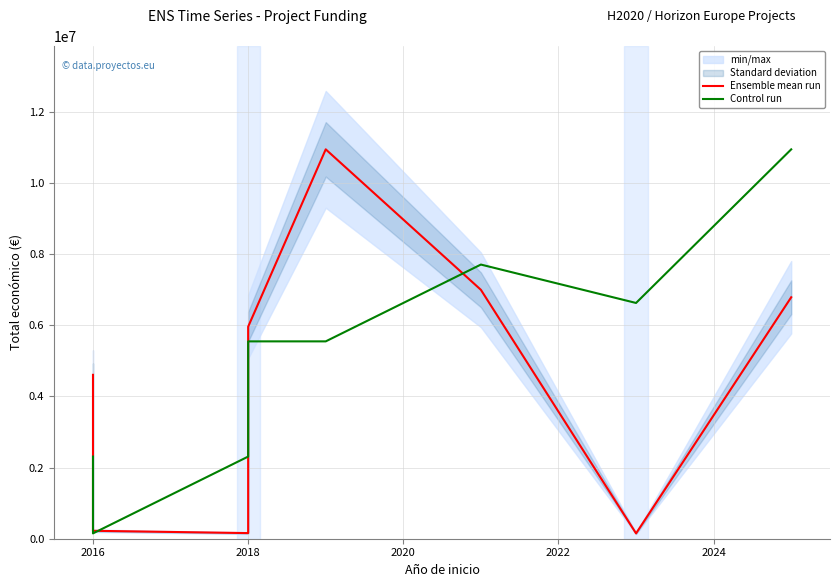

What is the sum of all Ensemble mean run values?

40727274.0